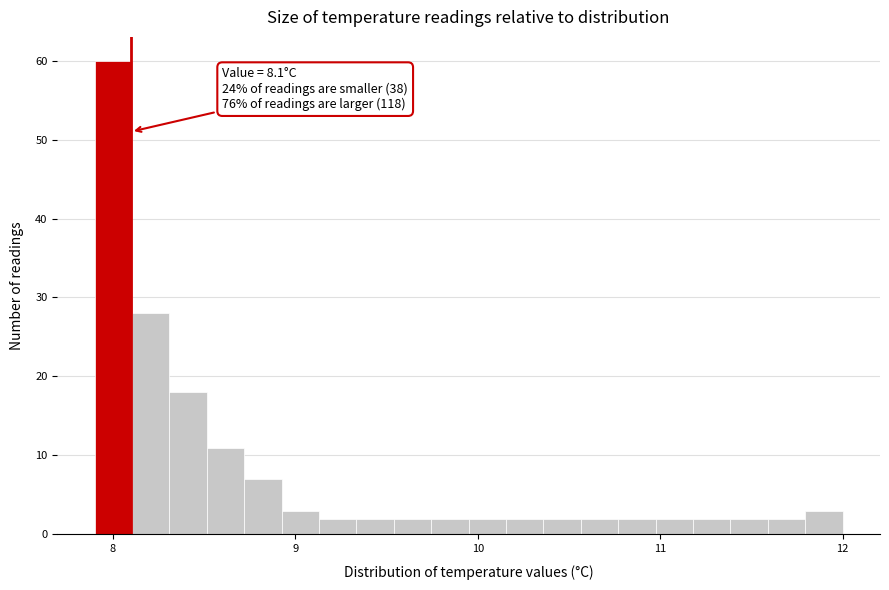

Around what value on the x-axis is the tallest bar? Give the approximate position of its centre, as read against the axis.

8.0